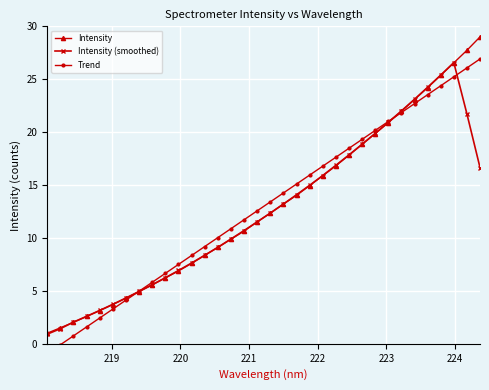

Is this an area chart (filled region under the line)?

No